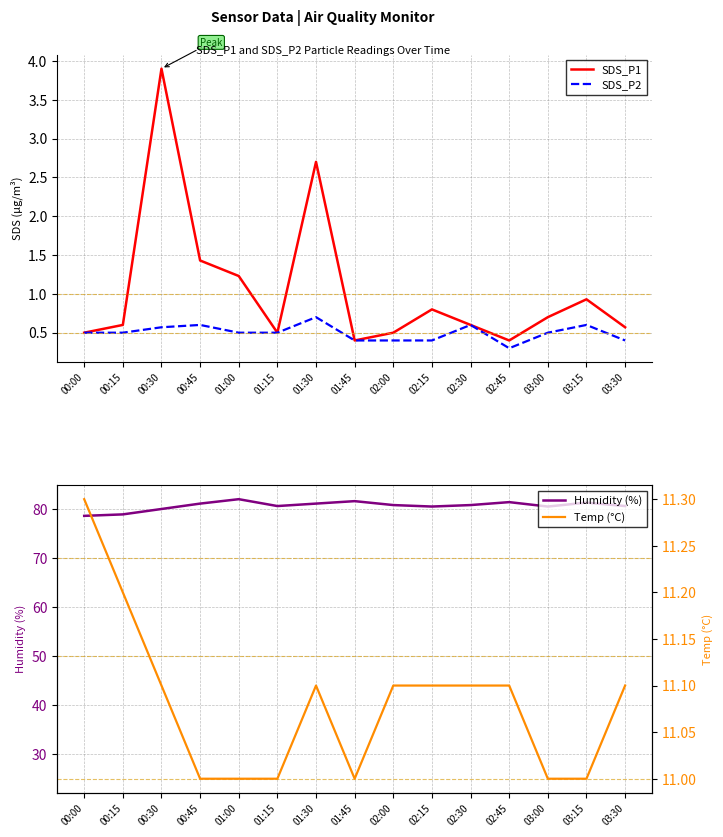

Does the chart have visible grid lines?

Yes